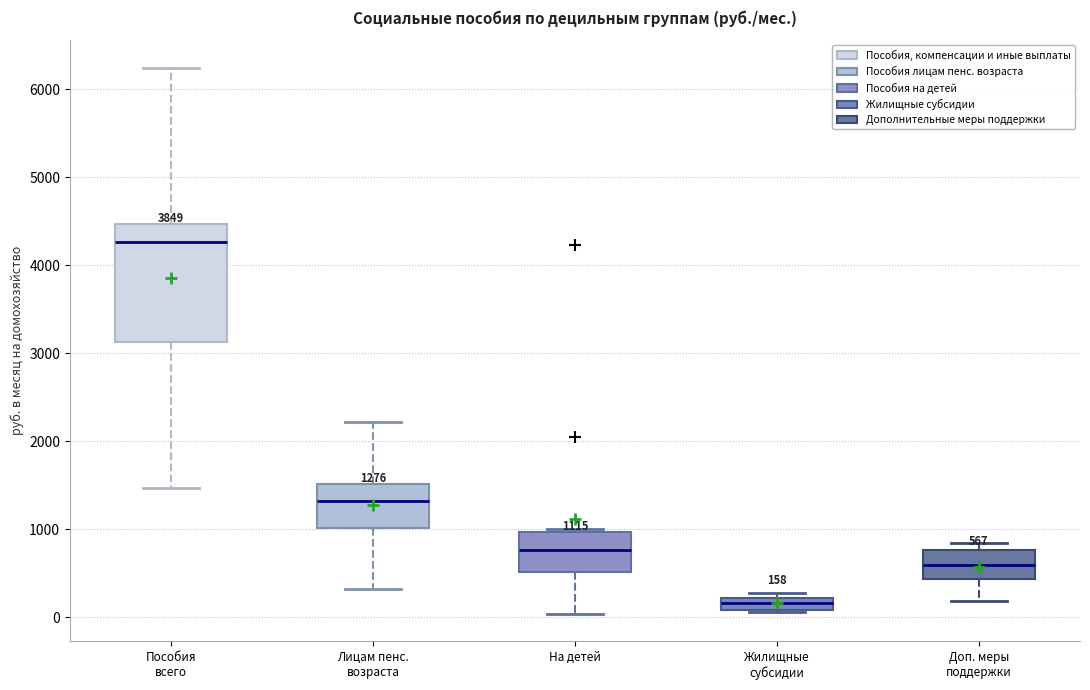

Which box's median line is the highest?

Пособия всего